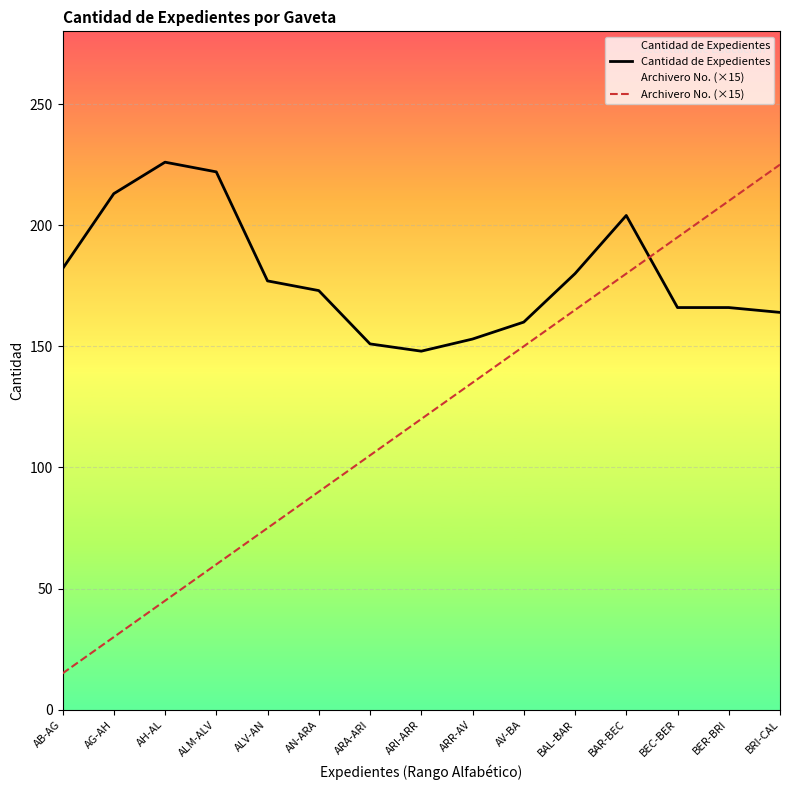

At which label is Archivero No. (×15) closest to 120?

ARI-ARR